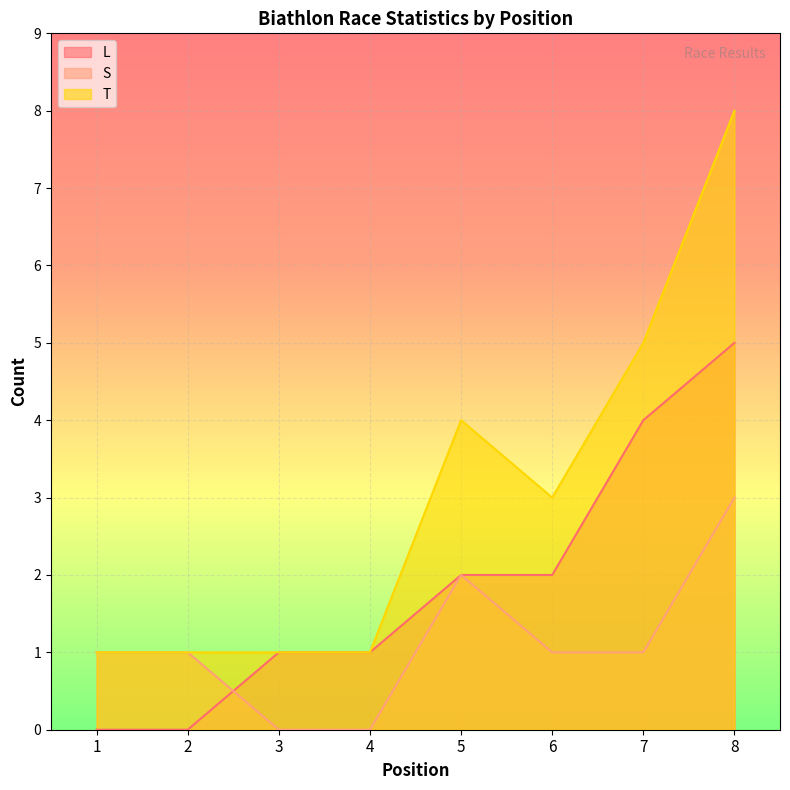

What are all the series names shown in the legend?

L, S, T